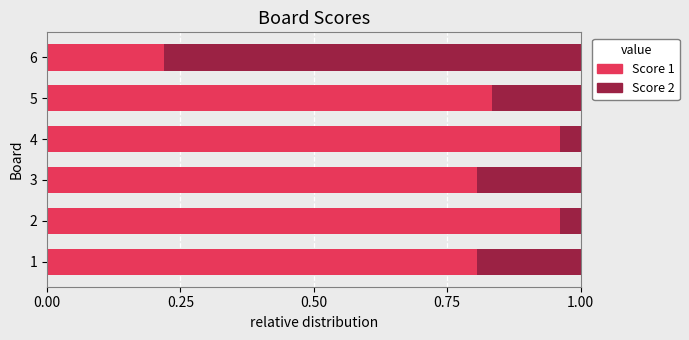

True or false: Score 1 has a value of 1.6 at 2.

False